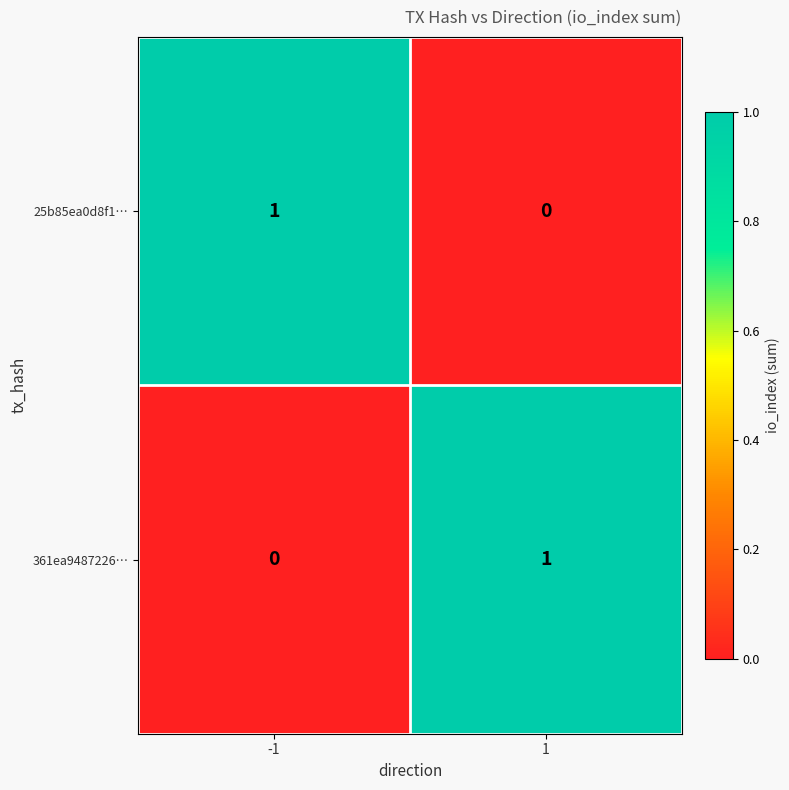

Is the value of 25b85ea0d8f1… at 1 greater than the value of 361ea9487226… at 1?

No